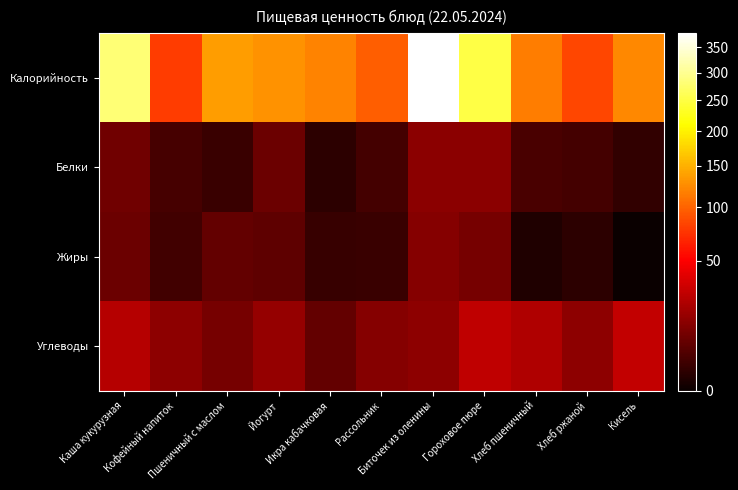

At how many categories does at least one series exceed 81?

10